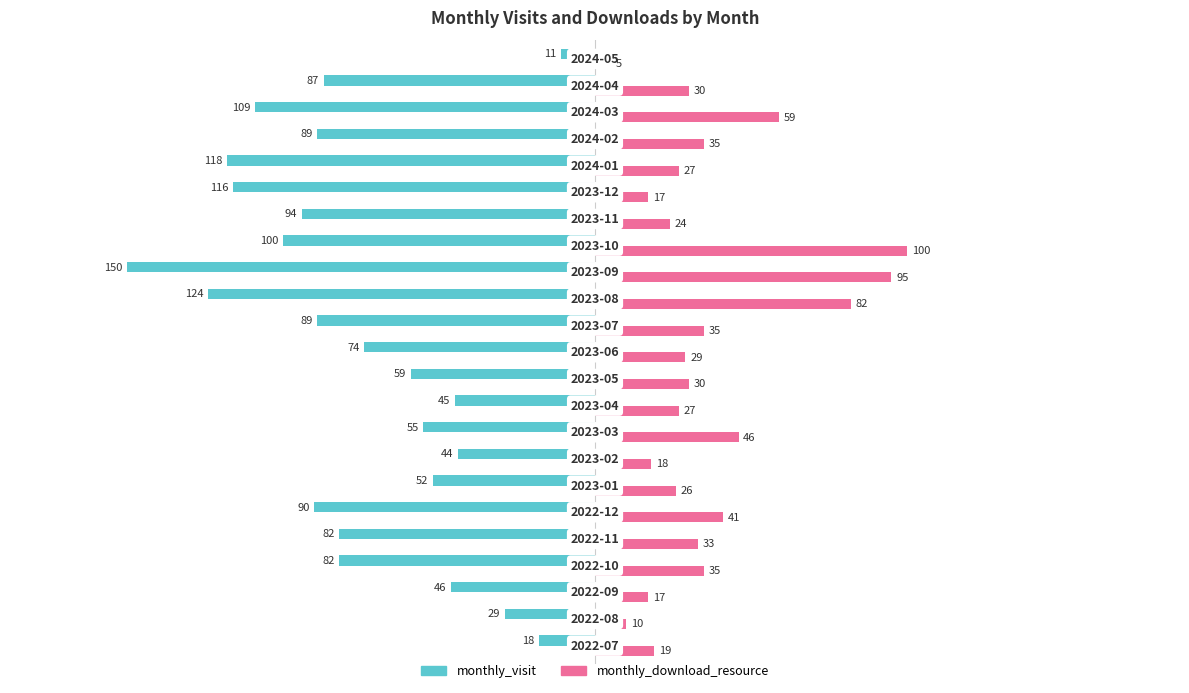

List the series in order of their peak value, highest first.

monthly_download_resource, monthly_visit